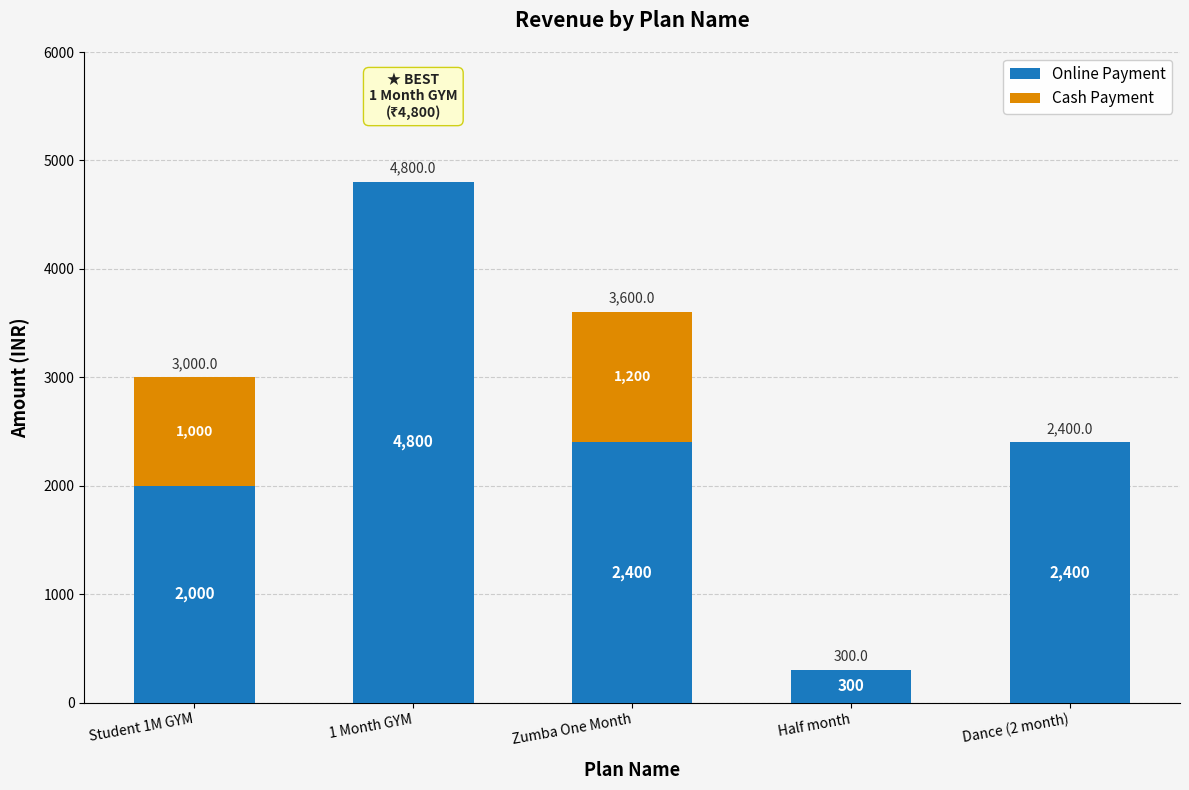

What is the maximum value for Online Payment?

4800